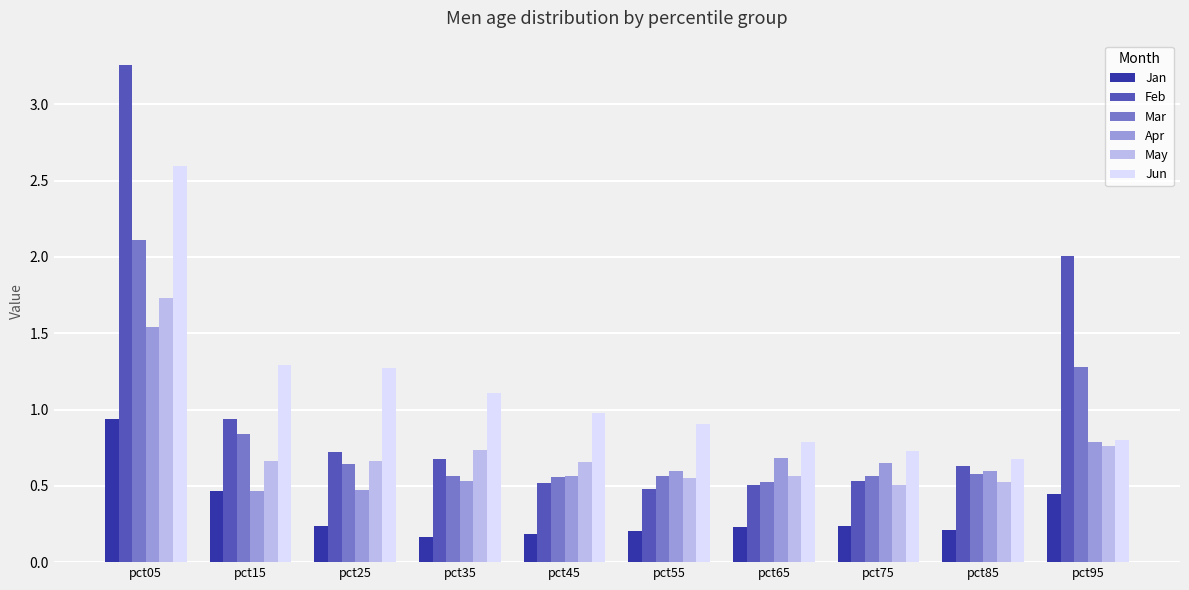

At which label does Feb reach its peak?

pct05